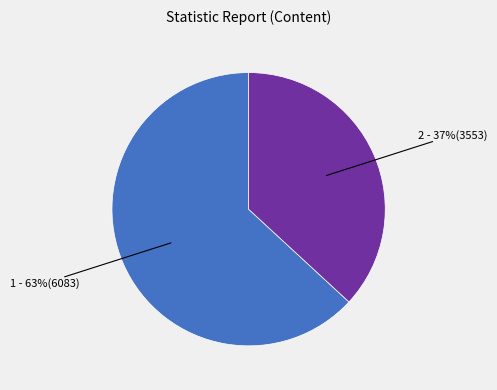

The 1 - 63%(6083) slice represents 63% of the pie. True or false?

True